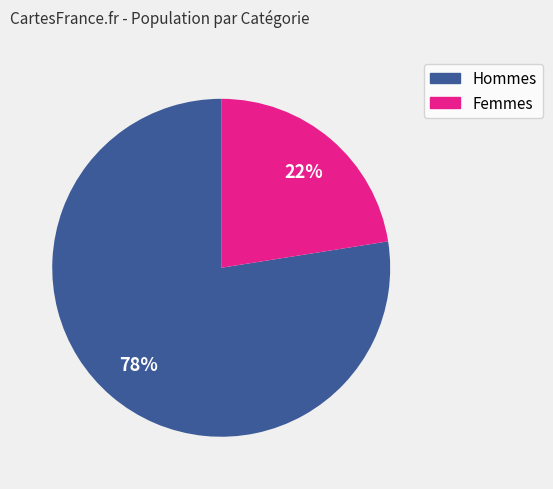

Is there any slice that represents more than half of the pie?

Yes